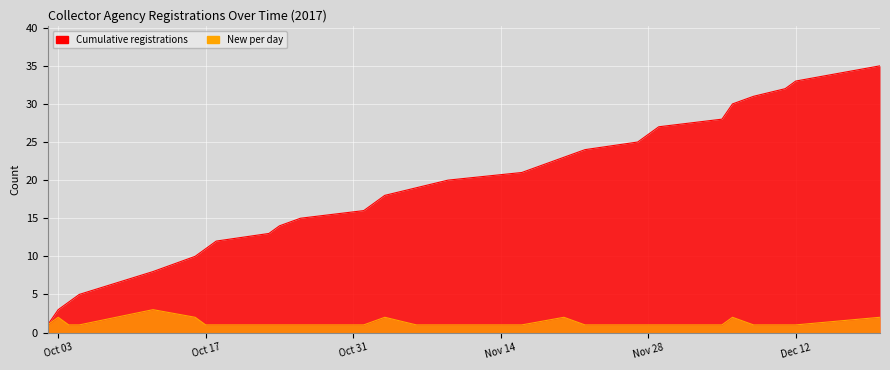

Which series has the widest spread of values?

Cumulative registrations